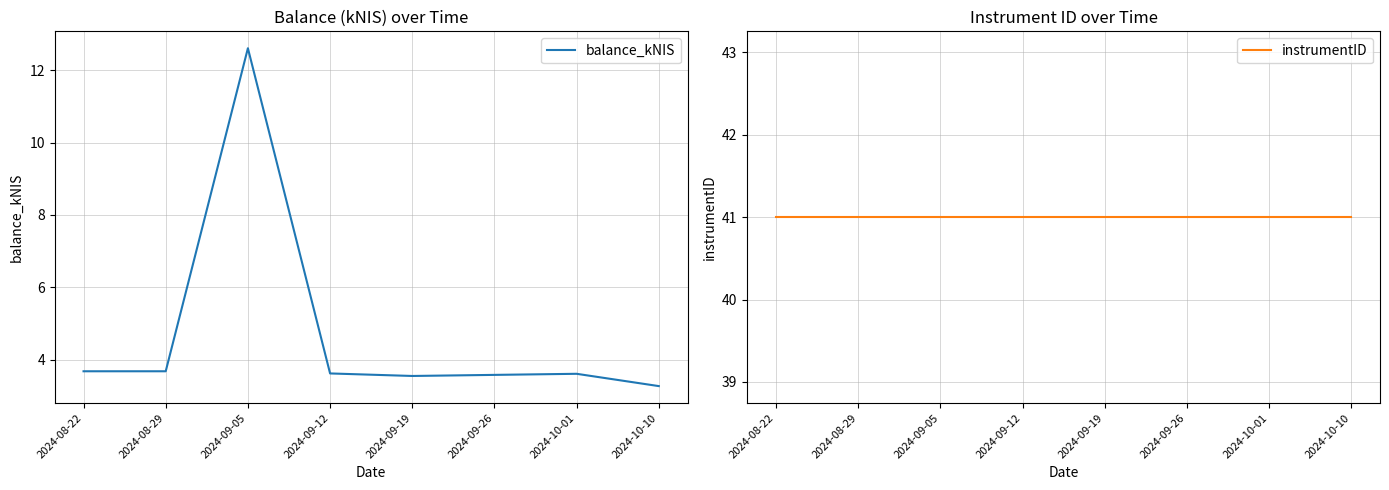

What is the spread (max minus min) of values at 2024-10-01?

37.4